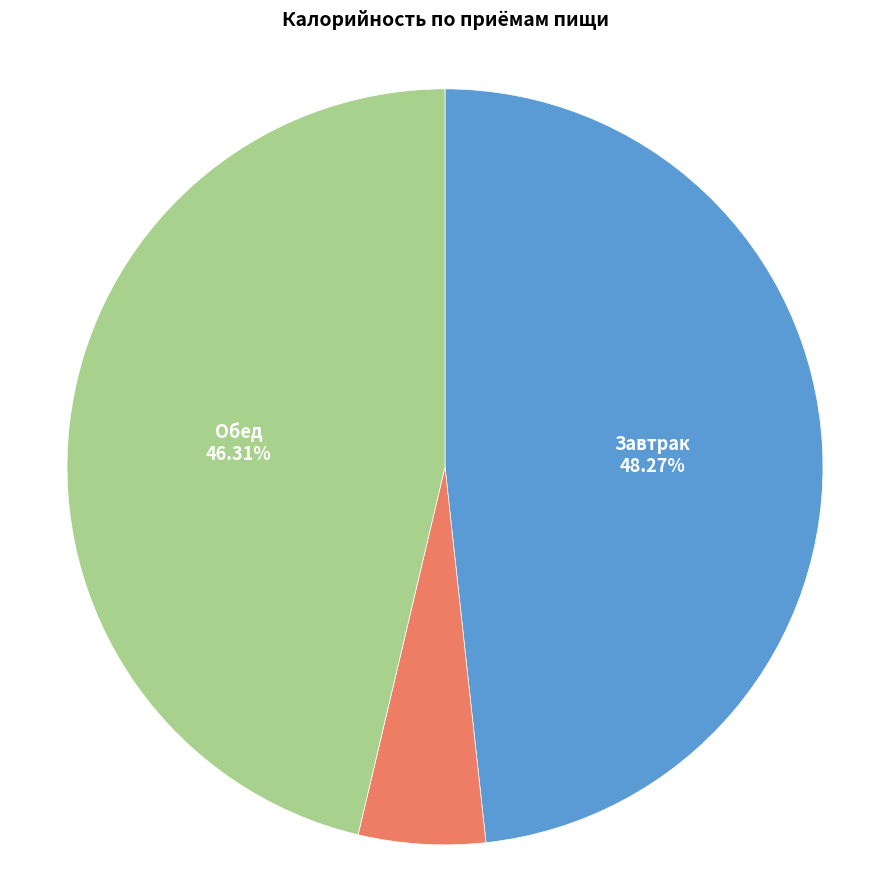

Count the number of slices in the pie.

3